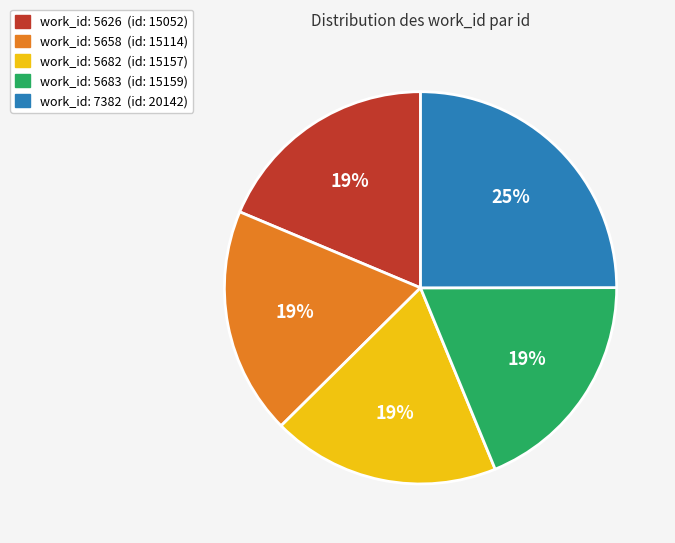

Is there any slice that represents more than half of the pie?

No